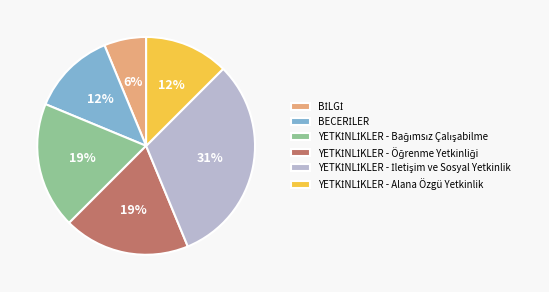

Does any single category account for the majority?

No